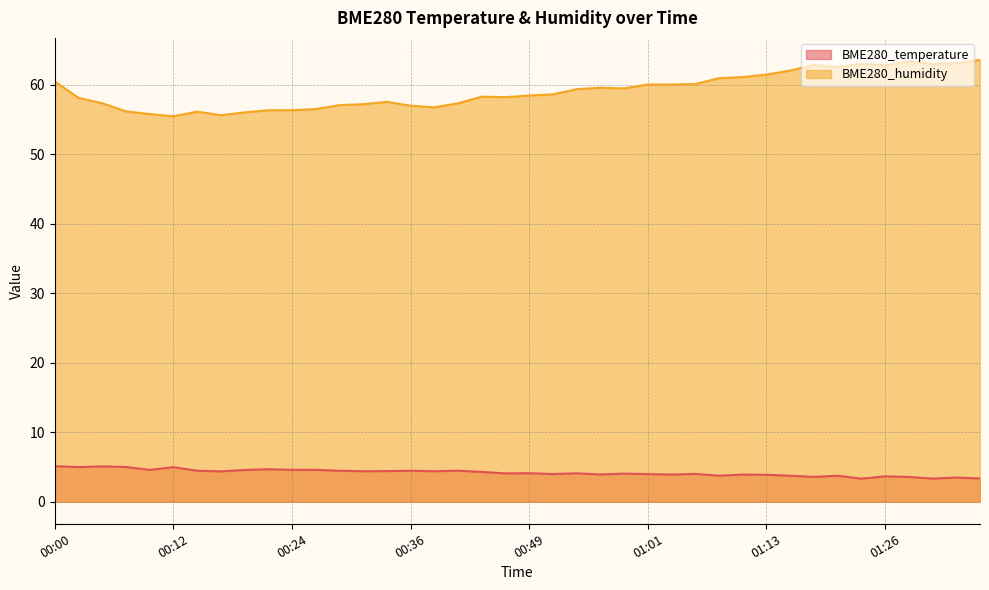

At which category does BME280_humidity reach its first local peak?

00:15